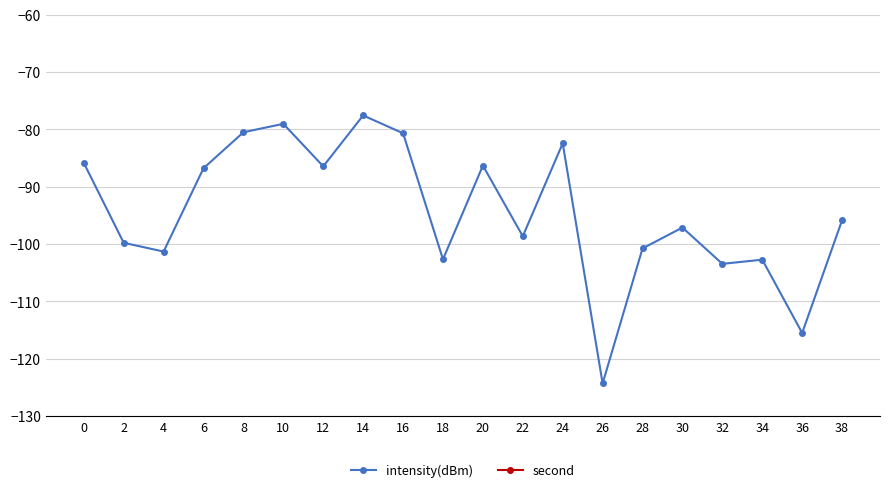

At which label is intensity(dBm) closest to -100?

2